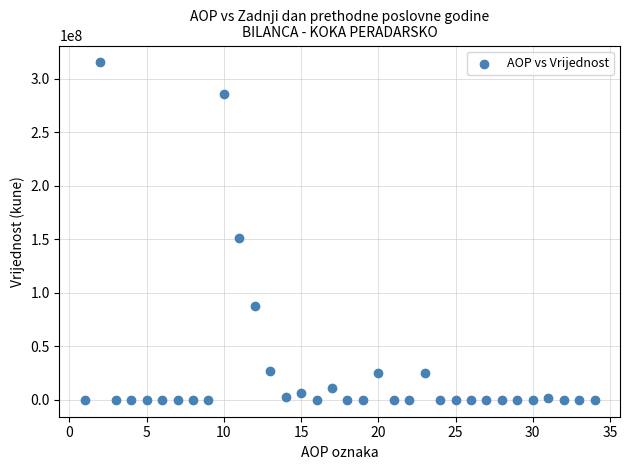

What Y value in the scatter plot is closest to 157521228?

151204413